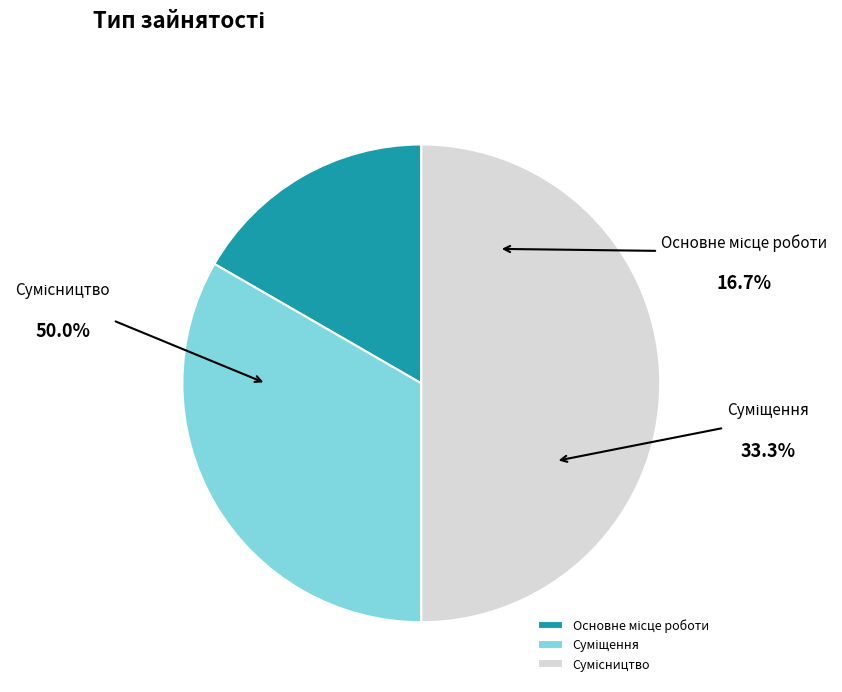

Count the number of slices in the pie.

3